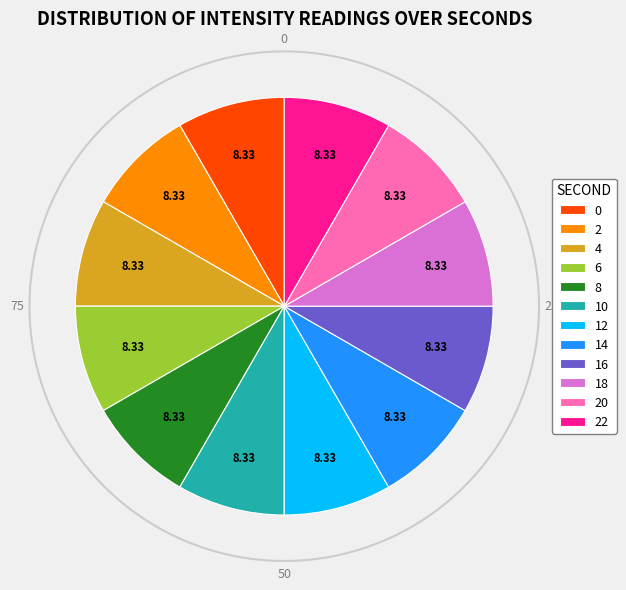

To the nearest percent, what portion does 10 represent?

8%